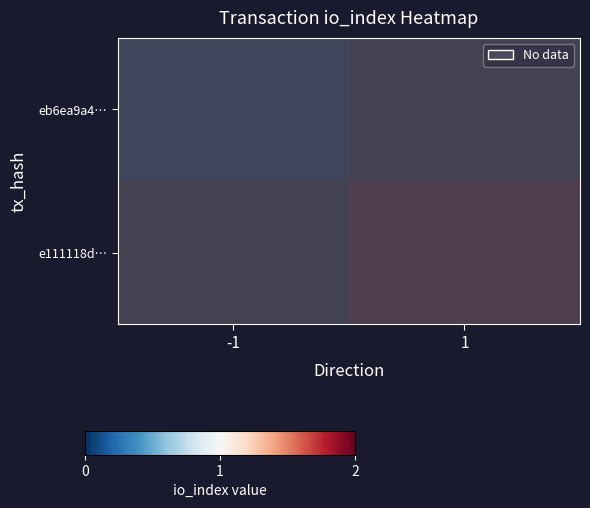

How many values in eb6ea9a4… are above zero?

1